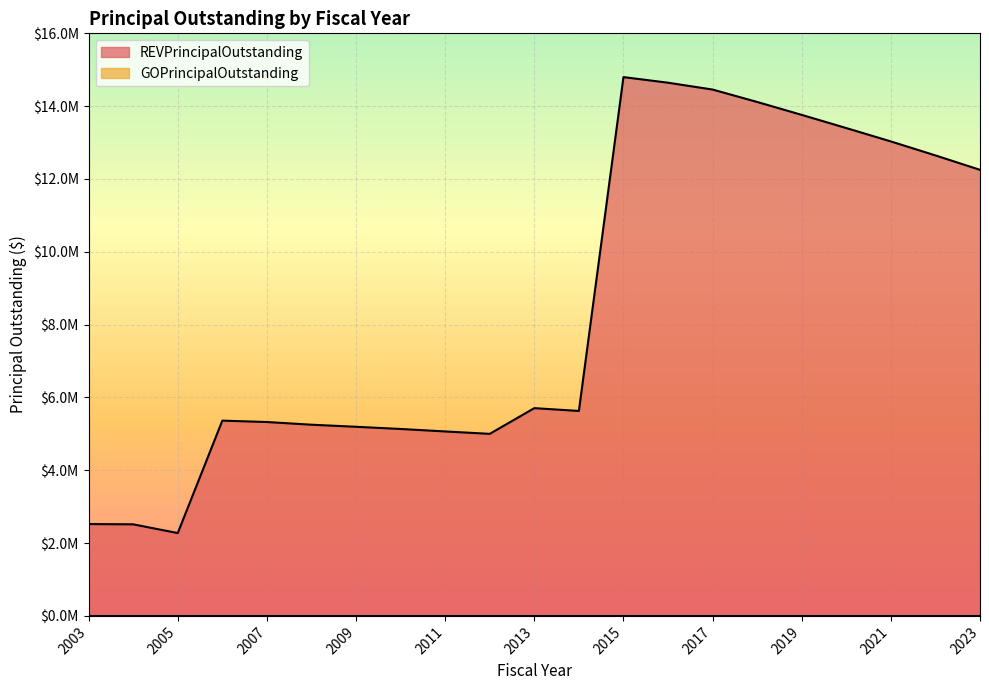

What is the change in value from 2006 to 2008?

-112000